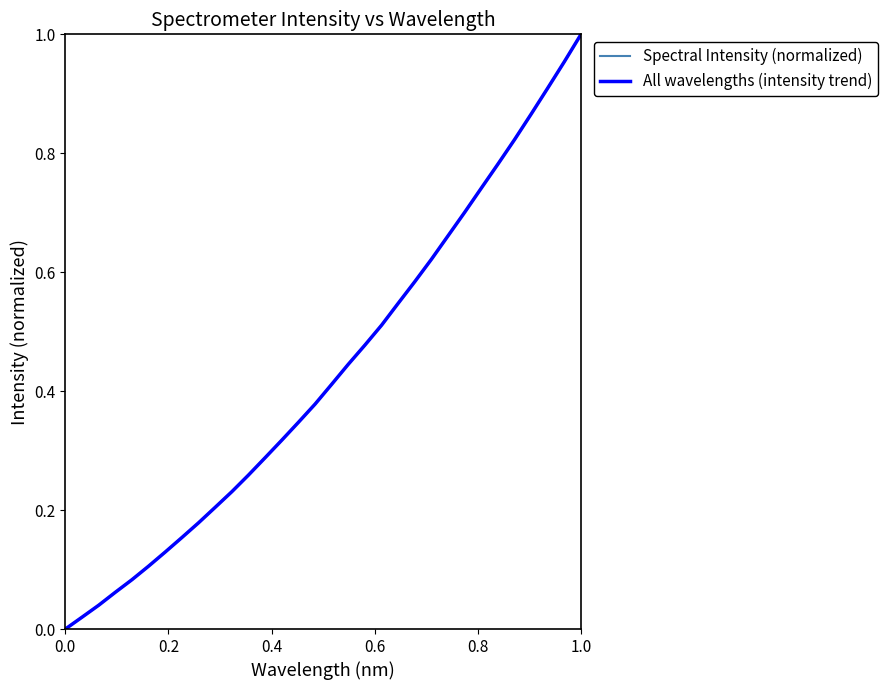

Does the chart display data point markers on the line(s)?

No